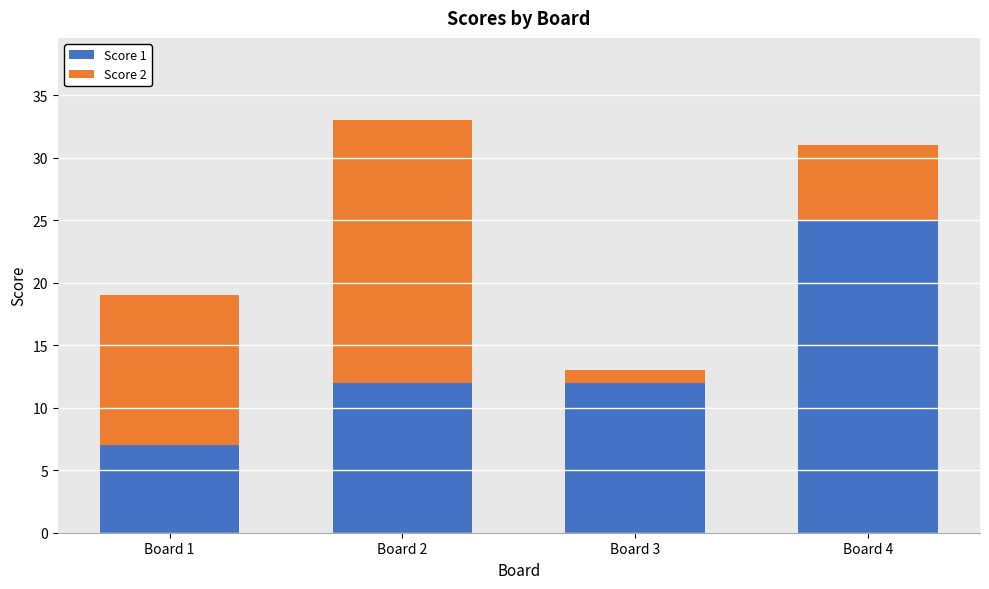

Which category has the lowest value in the Score 1 series?

Board 1